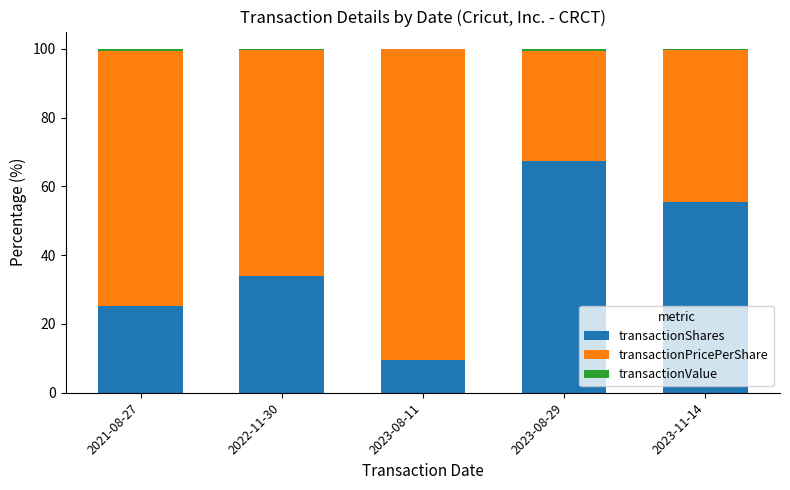

What is the sum of all transactionShares values?

191.2